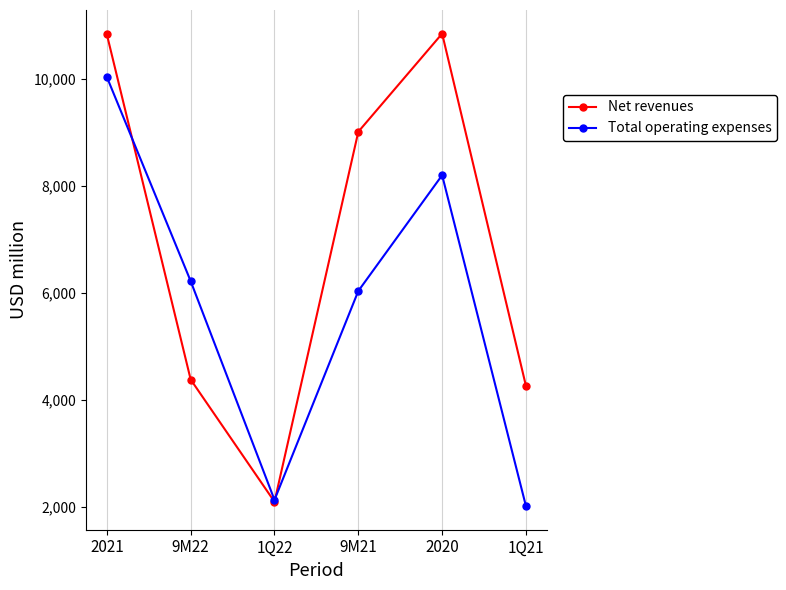

At which label does Total operating expenses reach its peak?

2021